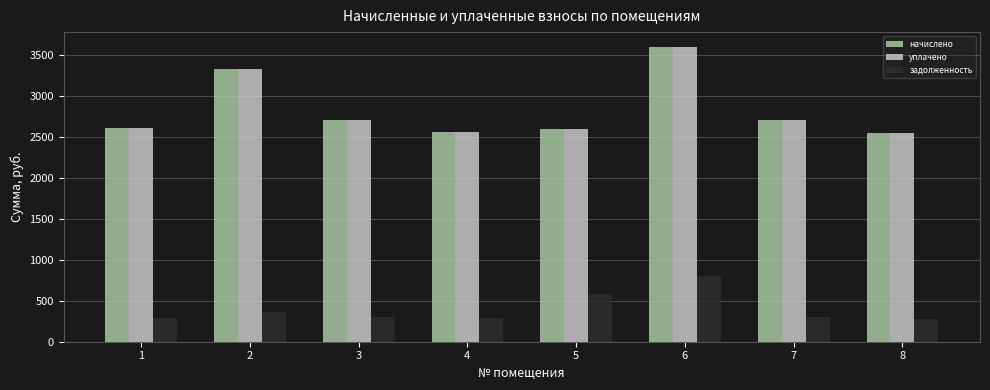

What is the spread (max minus min) of values at 5?

2017.5